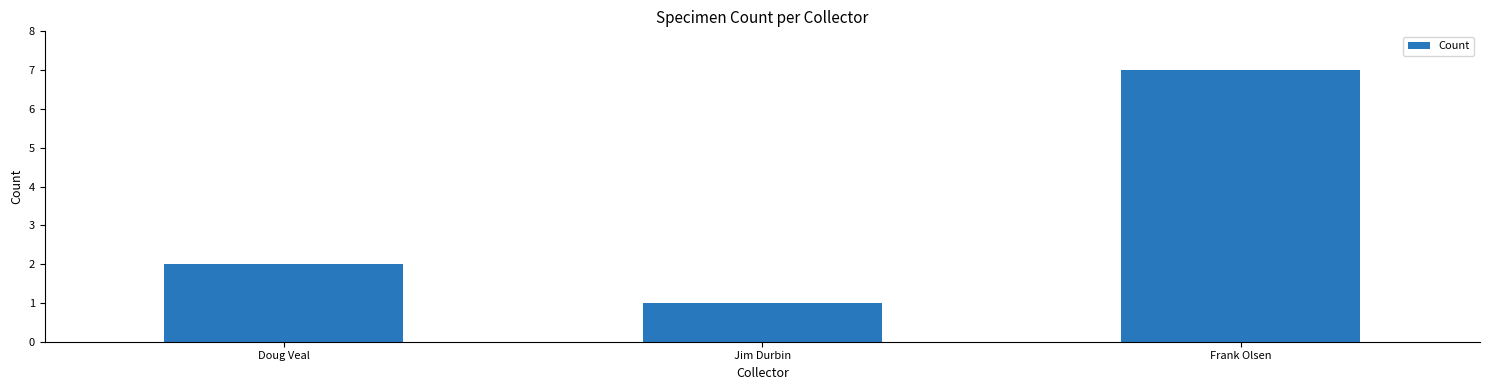

What is the greatest value displayed?

7